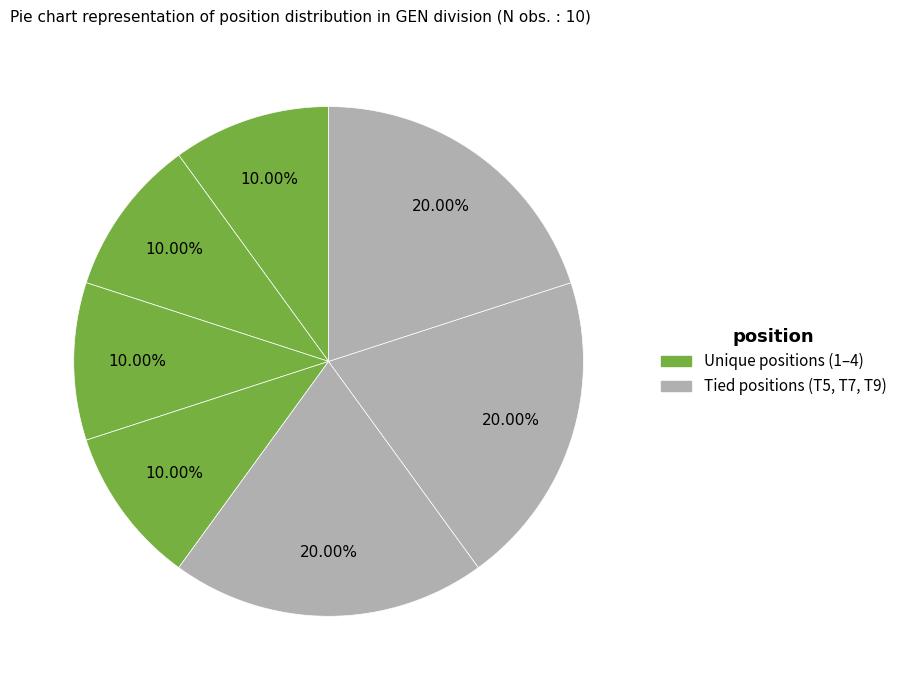

Count the number of slices in the pie.

7